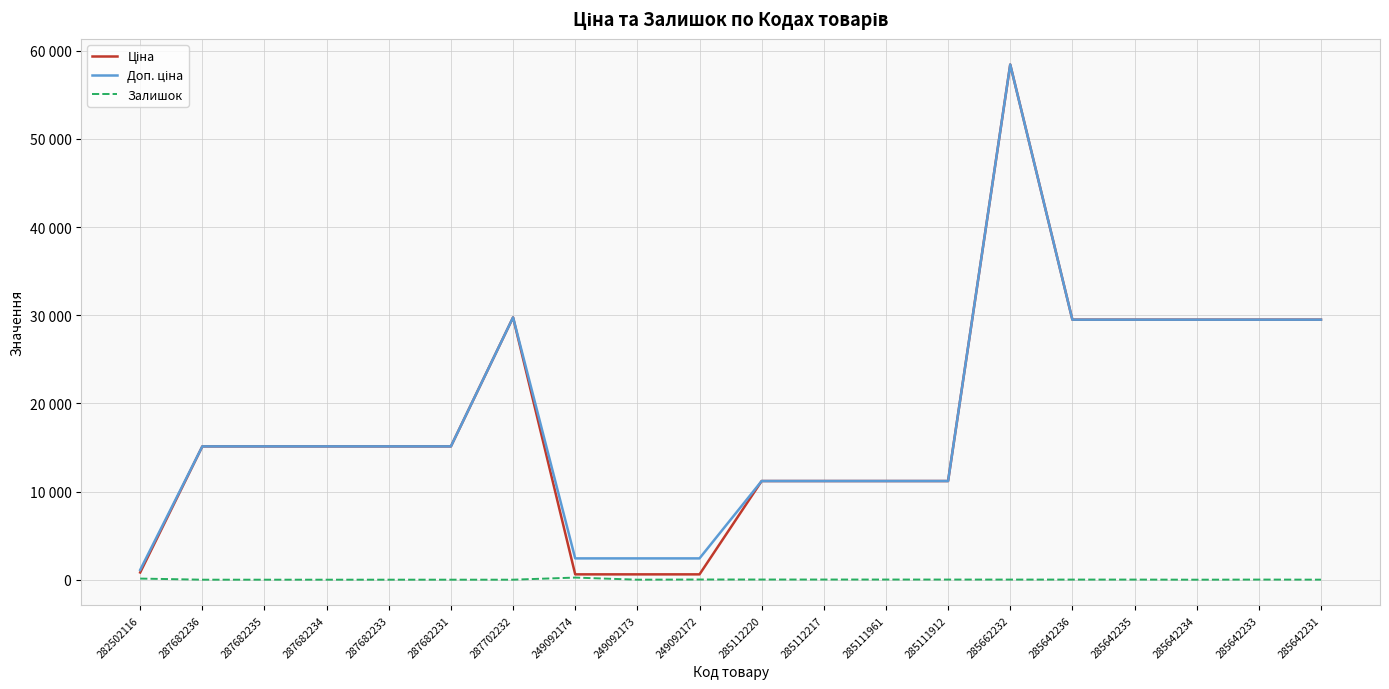

True or false: Доп. ціна and Ціна intersect in this chart.

False